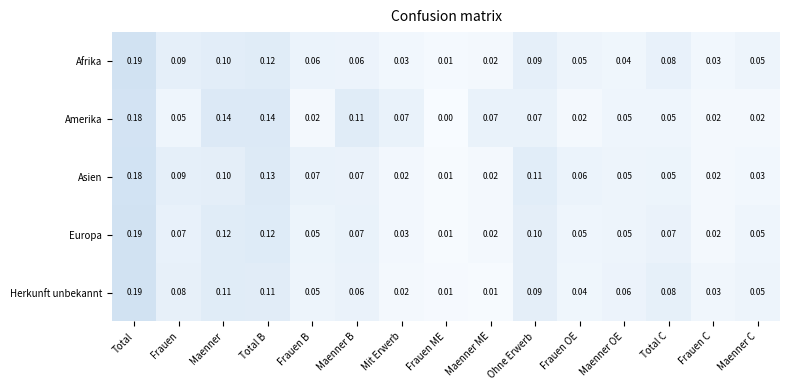

At which category is the sum across all series the highest?

Total